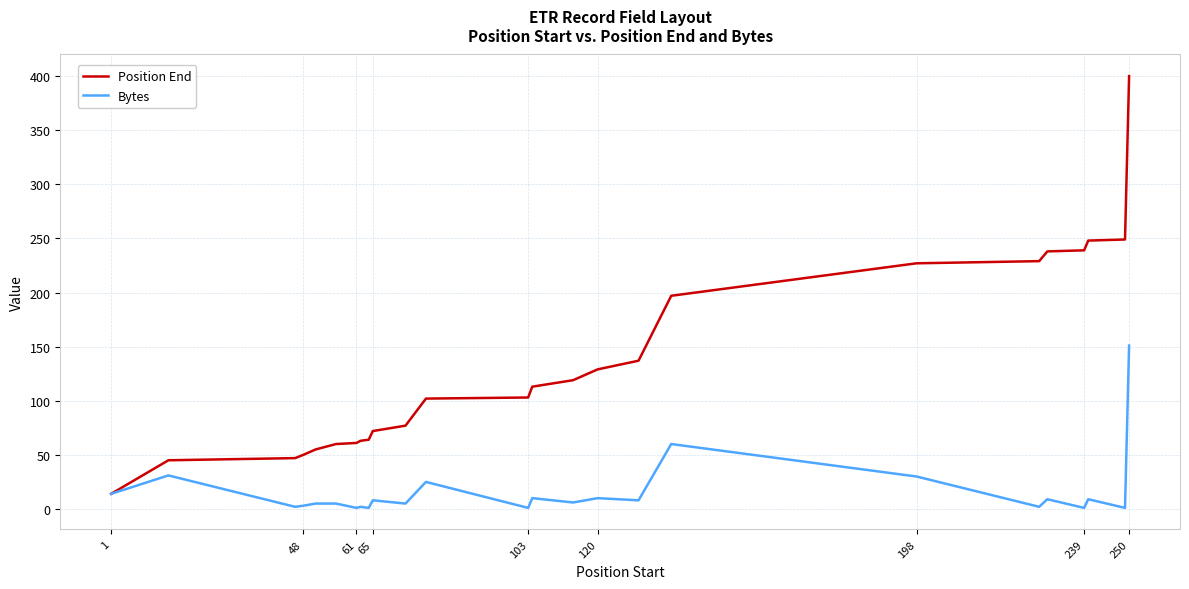

Which series has the widest spread of values?

Position End